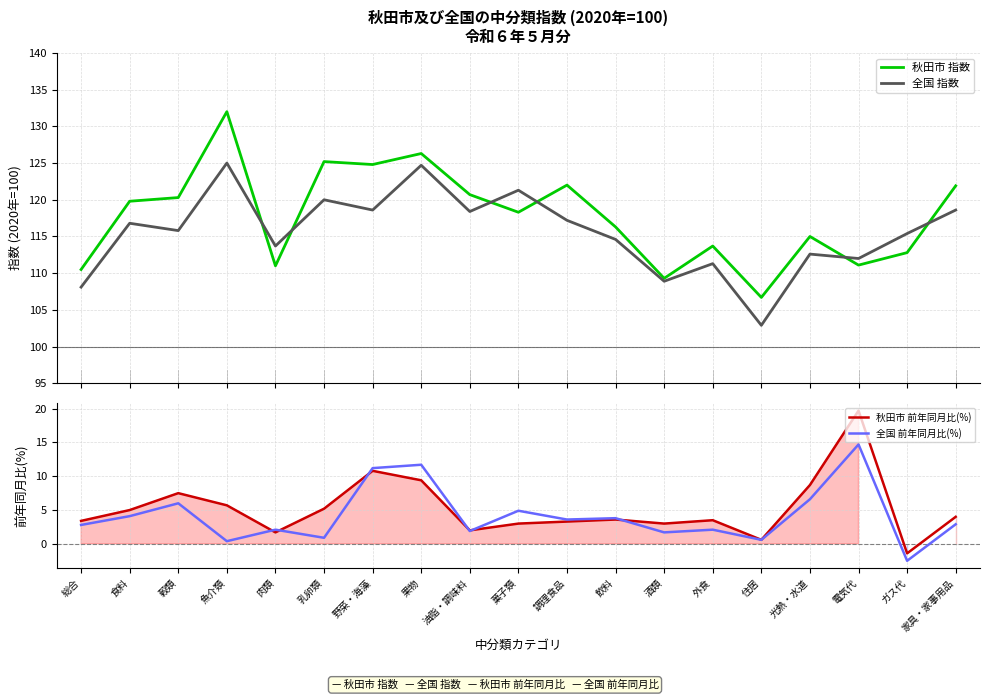

Rank the series by their maximum value, from lowest to highest.

全国 前年同月比(%), 秋田市 前年同月比(%), 全国 指数, 秋田市 指数